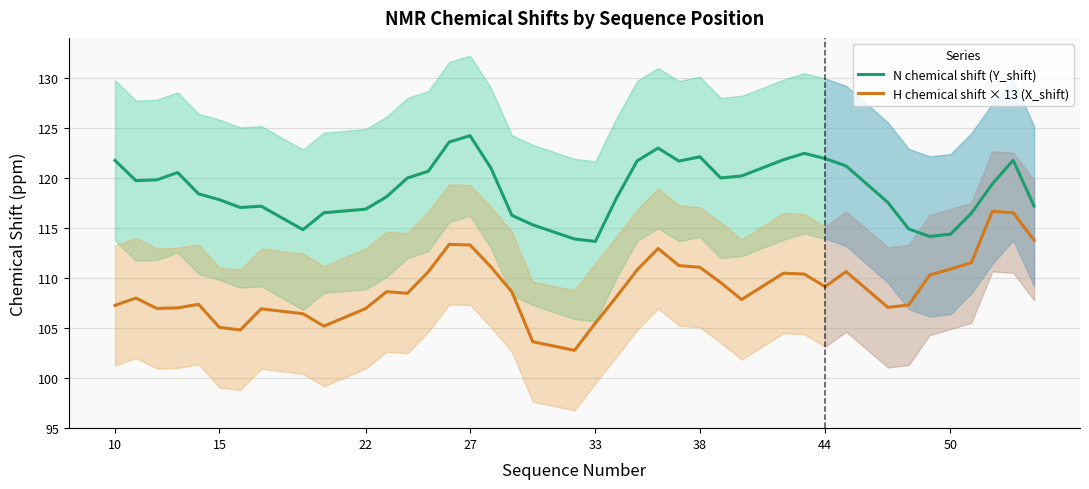

True or false: H chemical shift × 13 (X_shift) has a value of 106.9 at 22.

True